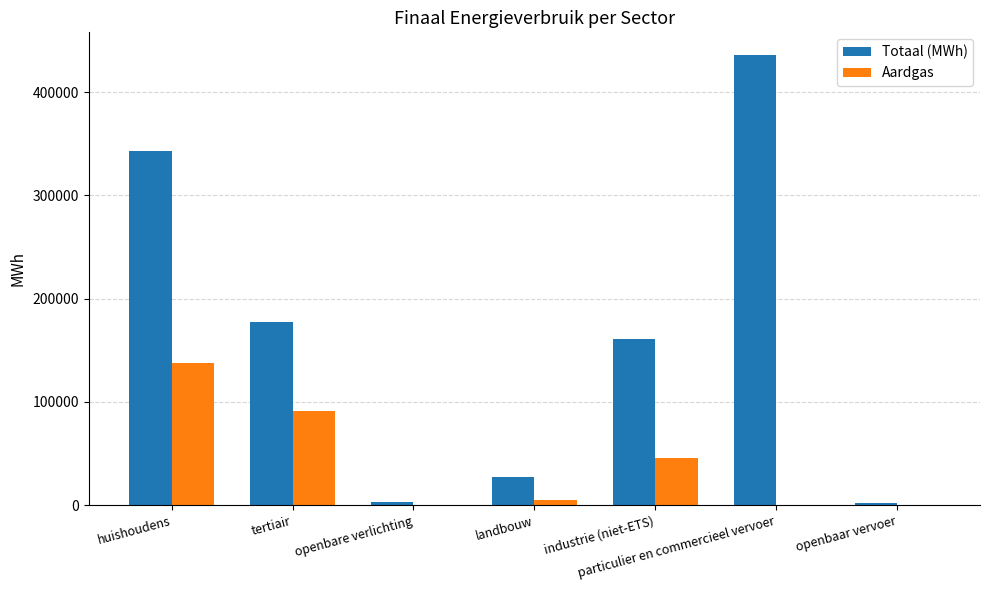

Which series has the widest spread of values?

Totaal (MWh)